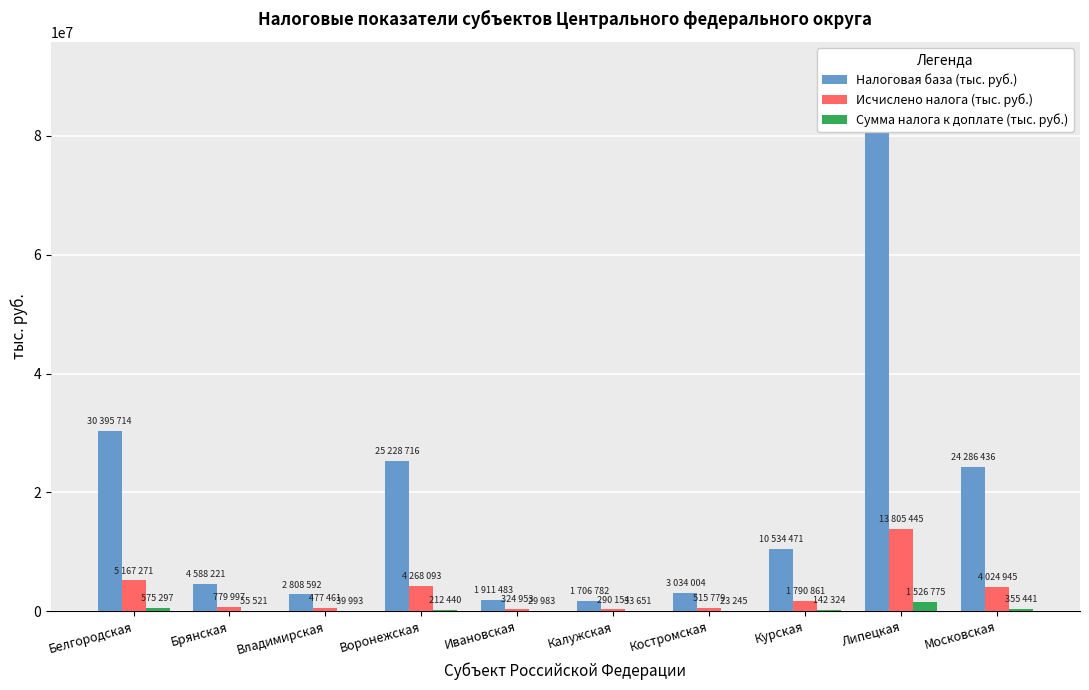

What is the sum of all Сумма налога к доплате (тыс. руб.) values?

2994670